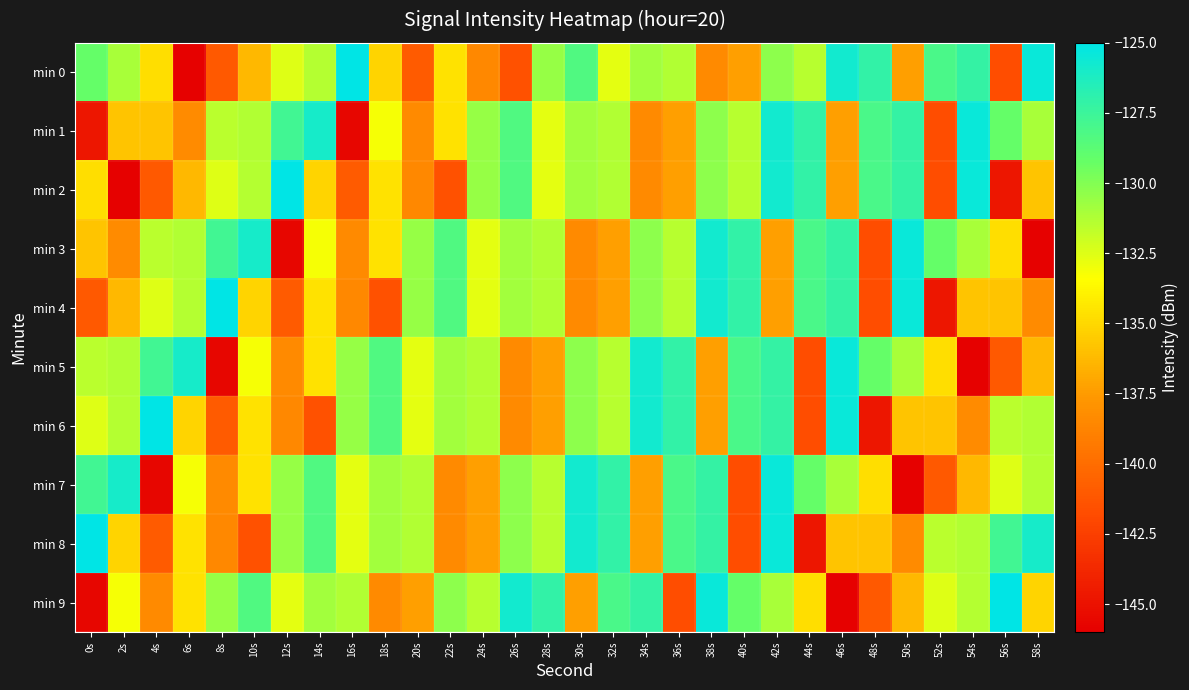

Reading left to right, list all the values displayed in this chart.

min 0: 0s=-129.2	2s=-131.0	4s=-134.7	6s=-145.9	8s=-141.1	10s=-136.3	12s=-132.5	14s=-131.4	16s=-125.1	18s=-135.1	20s=-141.0	22s=-134.6	24s=-138.5	26s=-141.5	28s=-130.5	30s=-128.3	32s=-132.7	34s=-130.9	36s=-131.3	38s=-138.4	40s=-137.4	42s=-130.3	44s=-131.5	46s=-125.7	48s=-127.1	50s=-137.4	52s=-128.1	54s=-127.2	56s=-141.7	58s=-125.5
min 1: 0s=-144.7	2s=-135.8	4s=-135.7	6s=-138.4	8s=-131.5	10s=-131.3	12s=-127.8	14s=-125.9	16s=-145.6	18s=-133.2	20s=-138.4	22s=-134.6	24s=-130.5	26s=-128.3	28s=-132.7	30s=-130.9	32s=-131.3	34s=-138.4	36s=-137.4	38s=-130.3	40s=-131.5	42s=-125.7	44s=-127.1	46s=-137.4	48s=-128.1	50s=-127.2	52s=-141.7	54s=-125.5	56s=-129.2	58s=-131.0
min 2: 0s=-134.7	2s=-145.9	4s=-141.1	6s=-136.3	8s=-132.5	10s=-131.4	12s=-125.1	14s=-135.1	16s=-141.0	18s=-134.6	20s=-138.5	22s=-141.5	24s=-130.5	26s=-128.3	28s=-132.7	30s=-130.9	32s=-131.3	34s=-138.4	36s=-137.4	38s=-130.3	40s=-131.5	42s=-125.7	44s=-127.1	46s=-137.4	48s=-128.1	50s=-127.2	52s=-141.7	54s=-125.5	56s=-144.7	58s=-135.8
min 3: 0s=-135.7	2s=-138.4	4s=-131.5	6s=-131.3	8s=-127.8	10s=-125.9	12s=-145.6	14s=-133.2	16s=-138.4	18s=-134.6	20s=-130.5	22s=-128.3	24s=-132.7	26s=-130.9	28s=-131.3	30s=-138.4	32s=-137.4	34s=-130.3	36s=-131.5	38s=-125.7	40s=-127.1	42s=-137.4	44s=-128.1	46s=-127.2	48s=-141.7	50s=-125.5	52s=-129.2	54s=-131.0	56s=-134.7	58s=-145.9
min 4: 0s=-141.1	2s=-136.3	4s=-132.5	6s=-131.4	8s=-125.1	10s=-135.1	12s=-141.0	14s=-134.6	16s=-138.5	18s=-141.5	20s=-130.5	22s=-128.3	24s=-132.7	26s=-130.9	28s=-131.3	30s=-138.4	32s=-137.4	34s=-130.3	36s=-131.5	38s=-125.7	40s=-127.1	42s=-137.4	44s=-128.1	46s=-127.2	48s=-141.7	50s=-125.5	52s=-144.7	54s=-135.8	56s=-135.7	58s=-138.4
min 5: 0s=-131.5	2s=-131.3	4s=-127.8	6s=-125.9	8s=-145.6	10s=-133.2	12s=-138.4	14s=-134.6	16s=-130.5	18s=-128.3	20s=-132.7	22s=-130.9	24s=-131.3	26s=-138.4	28s=-137.4	30s=-130.3	32s=-131.5	34s=-125.7	36s=-127.1	38s=-137.4	40s=-128.1	42s=-127.2	44s=-141.7	46s=-125.5	48s=-129.2	50s=-131.0	52s=-134.7	54s=-145.9	56s=-141.1	58s=-136.3
min 6: 0s=-132.5	2s=-131.4	4s=-125.1	6s=-135.1	8s=-141.0	10s=-134.6	12s=-138.5	14s=-141.5	16s=-130.5	18s=-128.3	20s=-132.7	22s=-130.9	24s=-131.3	26s=-138.4	28s=-137.4	30s=-130.3	32s=-131.5	34s=-125.7	36s=-127.1	38s=-137.4	40s=-128.1	42s=-127.2	44s=-141.7	46s=-125.5	48s=-144.7	50s=-135.8	52s=-135.7	54s=-138.4	56s=-131.5	58s=-131.3
min 7: 0s=-127.8	2s=-125.9	4s=-145.6	6s=-133.2	8s=-138.4	10s=-134.6	12s=-130.5	14s=-128.3	16s=-132.7	18s=-130.9	20s=-131.3	22s=-138.4	24s=-137.4	26s=-130.3	28s=-131.5	30s=-125.7	32s=-127.1	34s=-137.4	36s=-128.1	38s=-127.2	40s=-141.7	42s=-125.5	44s=-129.2	46s=-131.0	48s=-134.7	50s=-145.9	52s=-141.1	54s=-136.3	56s=-132.5	58s=-131.4
min 8: 0s=-125.1	2s=-135.1	4s=-141.0	6s=-134.6	8s=-138.5	10s=-141.5	12s=-130.5	14s=-128.3	16s=-132.7	18s=-130.9	20s=-131.3	22s=-138.4	24s=-137.4	26s=-130.3	28s=-131.5	30s=-125.7	32s=-127.1	34s=-137.4	36s=-128.1	38s=-127.2	40s=-141.7	42s=-125.5	44s=-144.7	46s=-135.8	48s=-135.7	50s=-138.4	52s=-131.5	54s=-131.3	56s=-127.8	58s=-125.9
min 9: 0s=-145.6	2s=-133.2	4s=-138.4	6s=-134.6	8s=-130.5	10s=-128.3	12s=-132.7	14s=-130.9	16s=-131.3	18s=-138.4	20s=-137.4	22s=-130.3	24s=-131.5	26s=-125.7	28s=-127.1	30s=-137.4	32s=-128.1	34s=-127.2	36s=-141.7	38s=-125.5	40s=-129.2	42s=-131.0	44s=-134.7	46s=-145.9	48s=-141.1	50s=-136.3	52s=-132.5	54s=-131.4	56s=-125.1	58s=-135.1